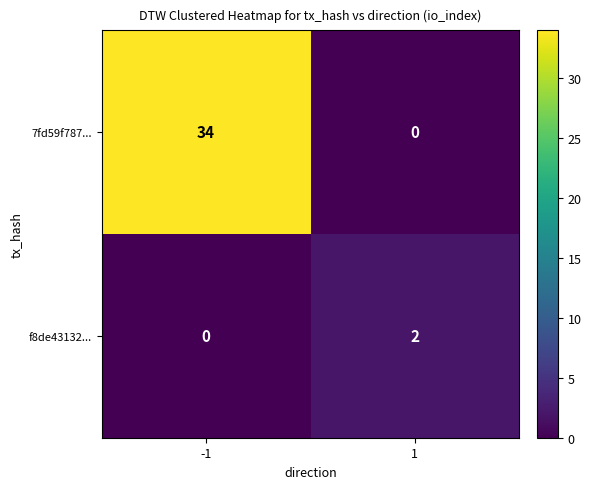

Which series has the largest total across all categories?

7fd59f787...